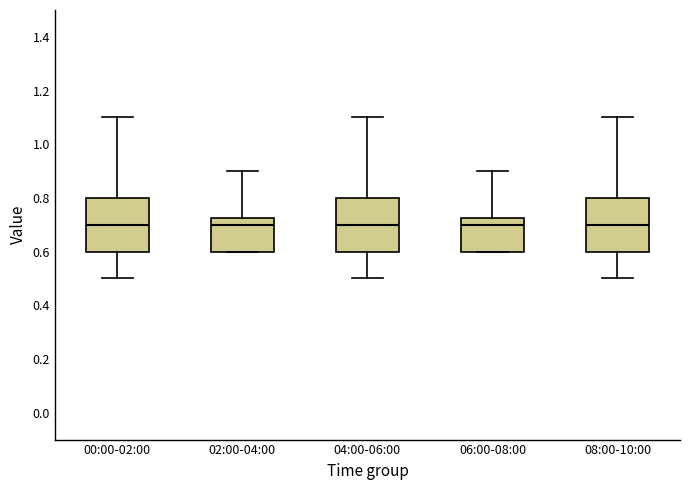

Reading left to right, transcribe this box plot: for each box, give where its median line is, the range the box spans, and where its two whiskers end, as read against the y-axis. The values are not printed on the chart, so give them approximately, as read against the axis.

00:00-02:00: median 0.70, box 0.60 to 0.80, whiskers 0.50 to 1.10
02:00-04:00: median 0.70, box 0.60 to 0.72, whiskers 0.60 to 0.90
04:00-06:00: median 0.70, box 0.60 to 0.80, whiskers 0.50 to 1.10
06:00-08:00: median 0.70, box 0.60 to 0.72, whiskers 0.60 to 0.90
08:00-10:00: median 0.70, box 0.60 to 0.80, whiskers 0.50 to 1.10